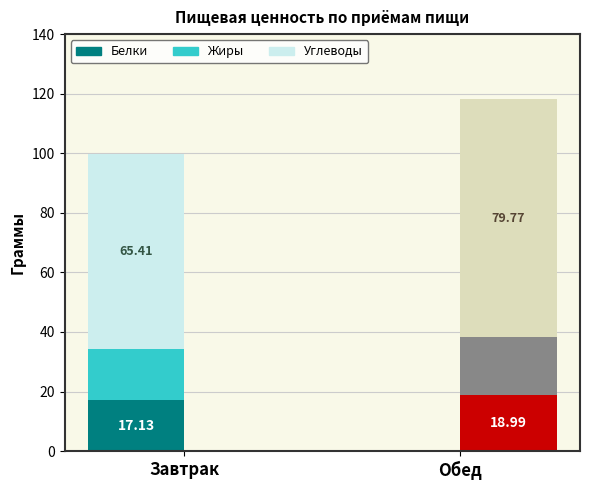

What is the total value across all series at Обед?

118.1